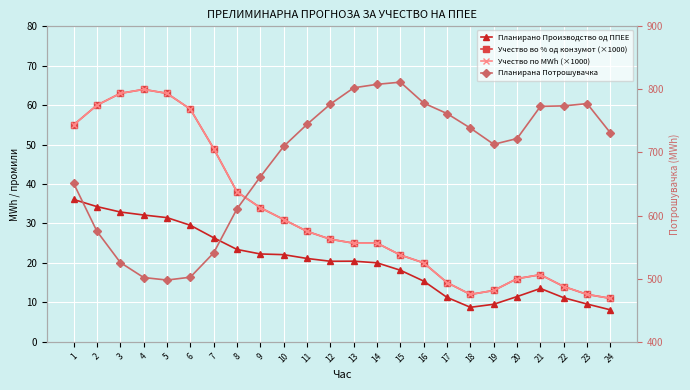

True or false: Учество во % од конзумот (×1000) and Планирана Потрошувачка cross at least once.

False